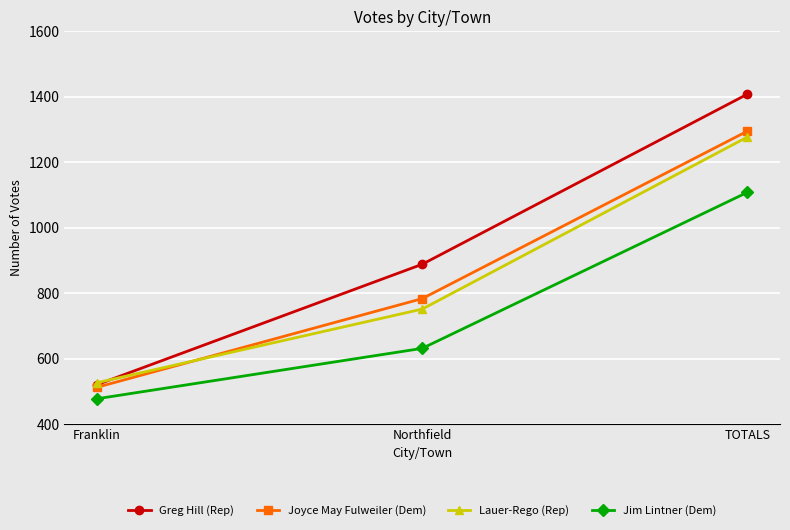

Reading left to right, transcribe all the data shown in this chart.

Greg Hill (Rep): Franklin=520	Northfield=888	TOTALS=1408
Joyce May Fulweiler (Dem): Franklin=512	Northfield=783	TOTALS=1295
Lauer-Rego (Rep): Franklin=526	Northfield=751	TOTALS=1277
Jim Lintner (Dem): Franklin=477	Northfield=631	TOTALS=1108